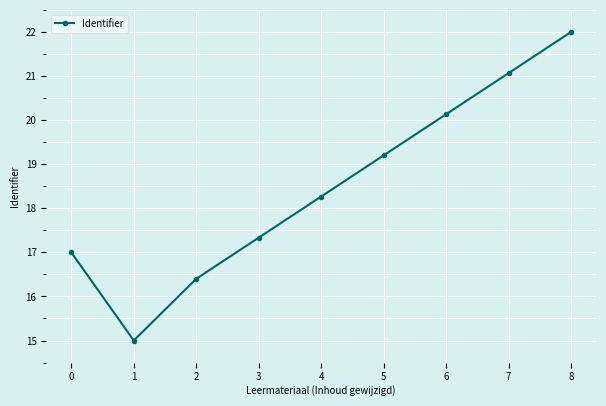

Which has a higher value, 7 or 5?

7